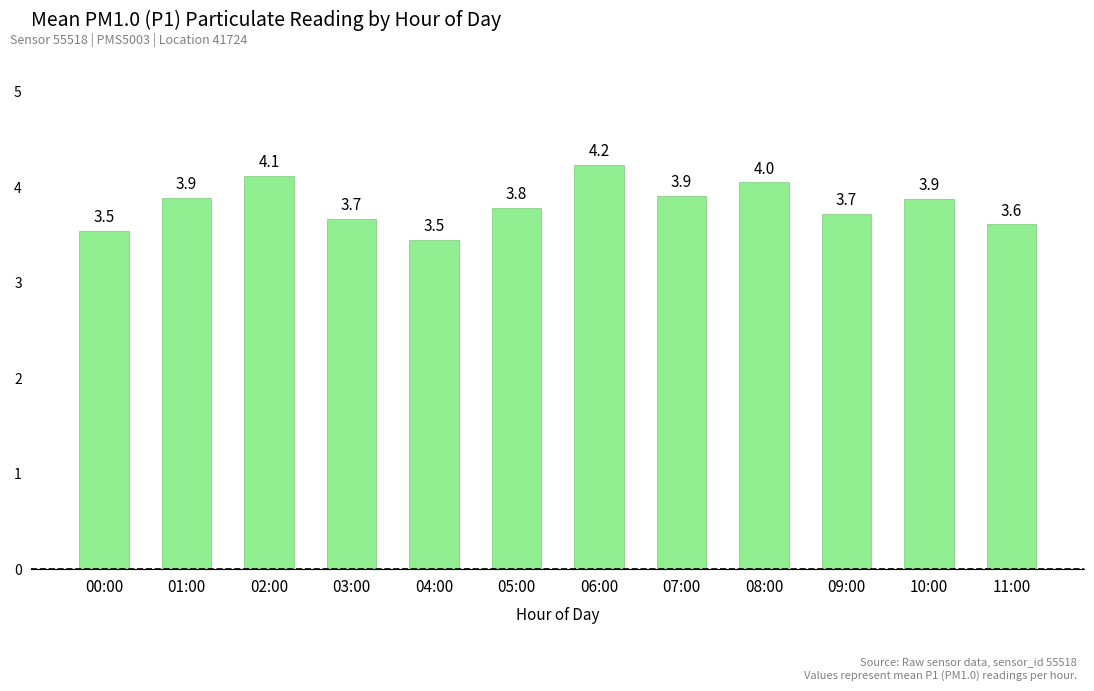

What is the value of the 6th bar from the left?

3.8